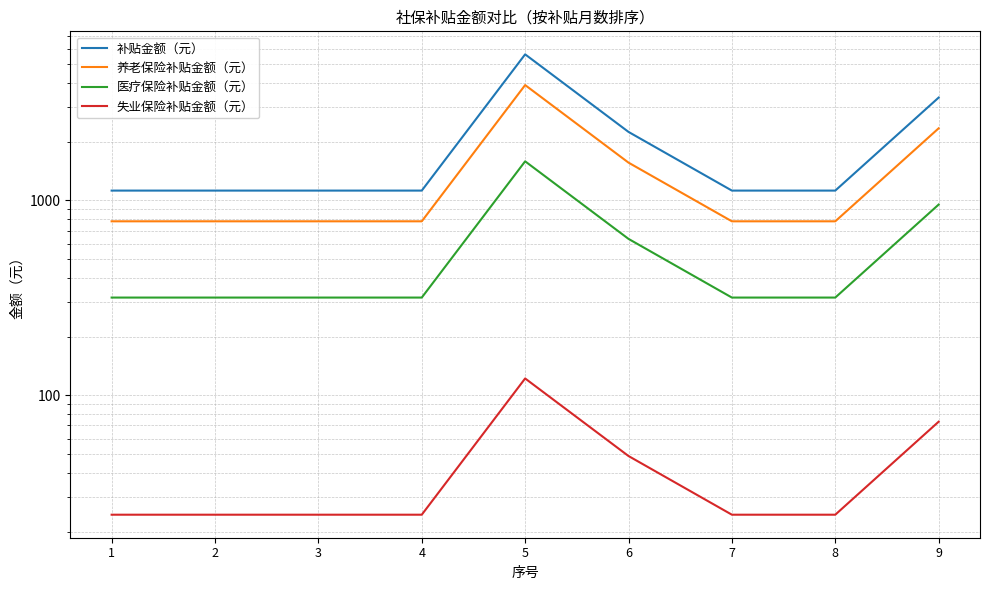

Reading left to right, transcribe all the data shown in this chart.

补贴金额（元）: 1=1122.1	2=1122.1	3=1122.1	4=1122.1	5=5610.4	6=2244.2	7=1122.1	8=1122.1	9=3366.2
养老保险补贴金额（元）: 1=780.6	2=780.6	3=780.6	4=780.6	5=3902.9	6=1561.2	7=780.6	8=780.6	9=2341.7
医疗保险补贴金额（元）: 1=317.1	2=317.1	3=317.1	4=317.1	5=1585.5	6=634.2	7=317.1	8=317.1	9=951.3
失业保险补贴金额（元）: 1=24.4	2=24.4	3=24.4	4=24.4	5=122.0	6=48.8	7=24.4	8=24.4	9=73.2